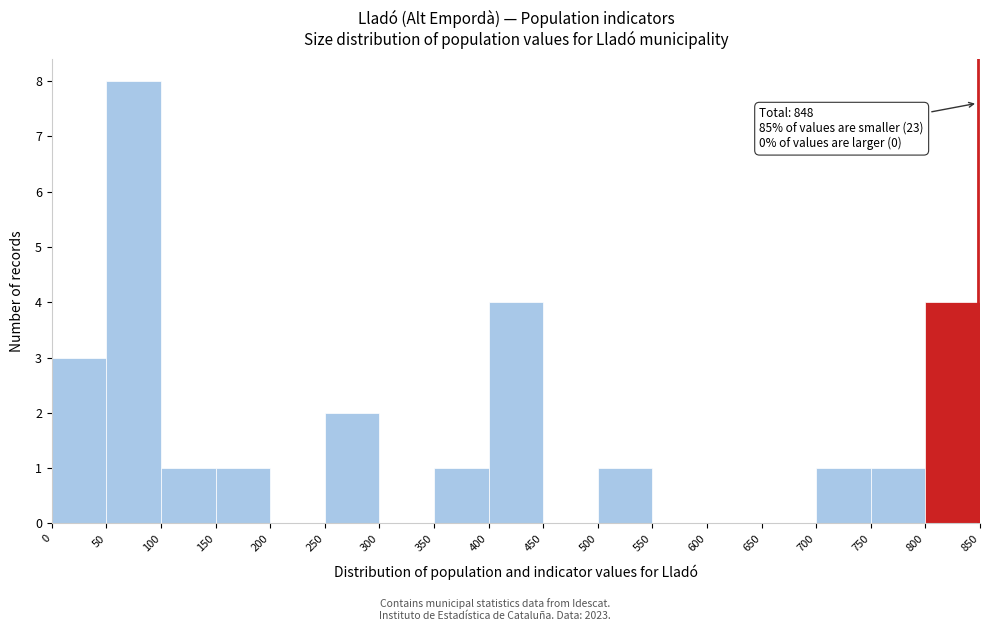

Over which range of the x-axis is the bar tallest?

50 to 100